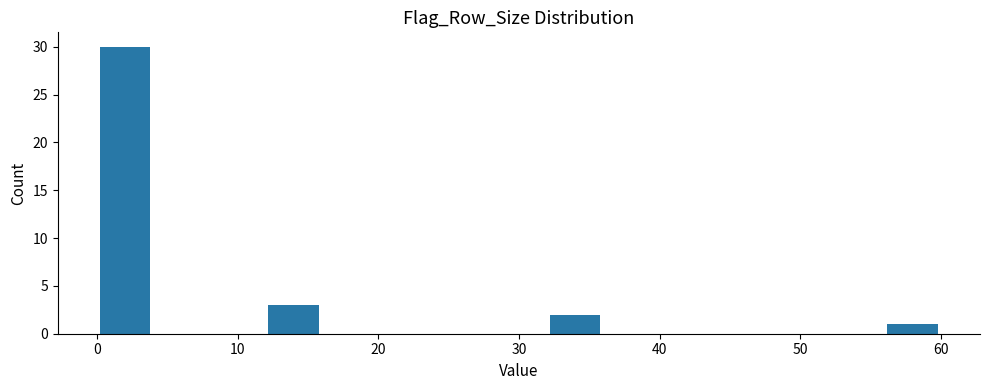

Which range on the x-axis has the tallest bar?

0 to 4